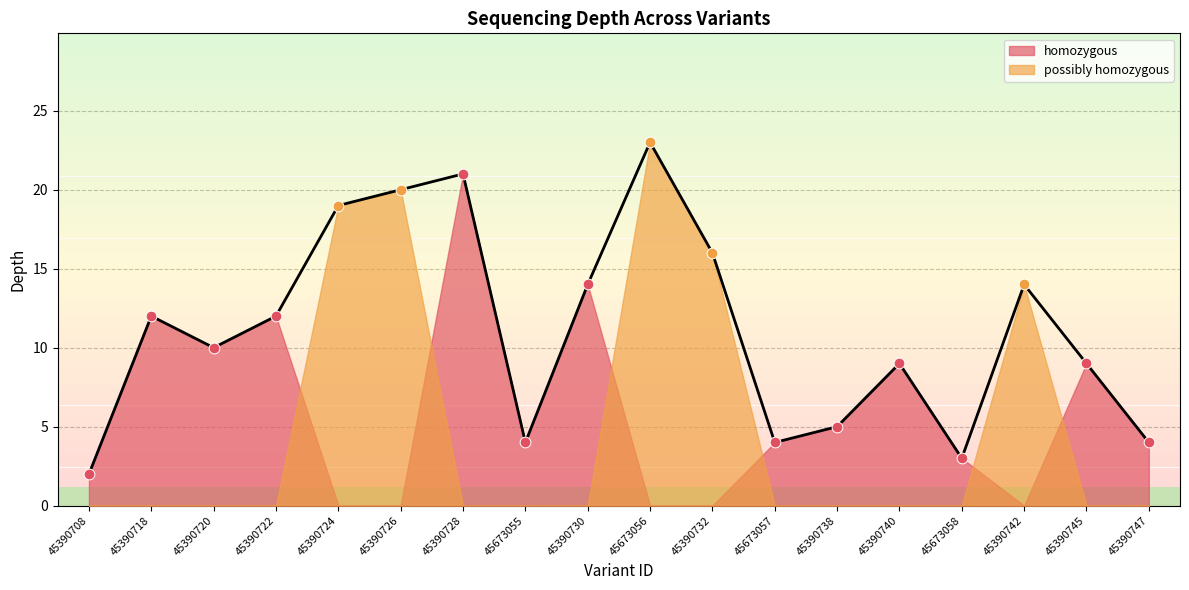

Which has a higher value, 45390722 or 45390747?

45390722